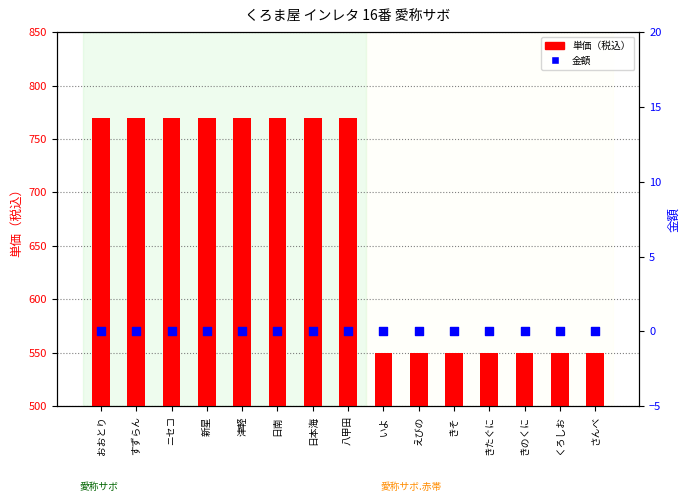

Which series contains the highest Y value?

単価（税込）